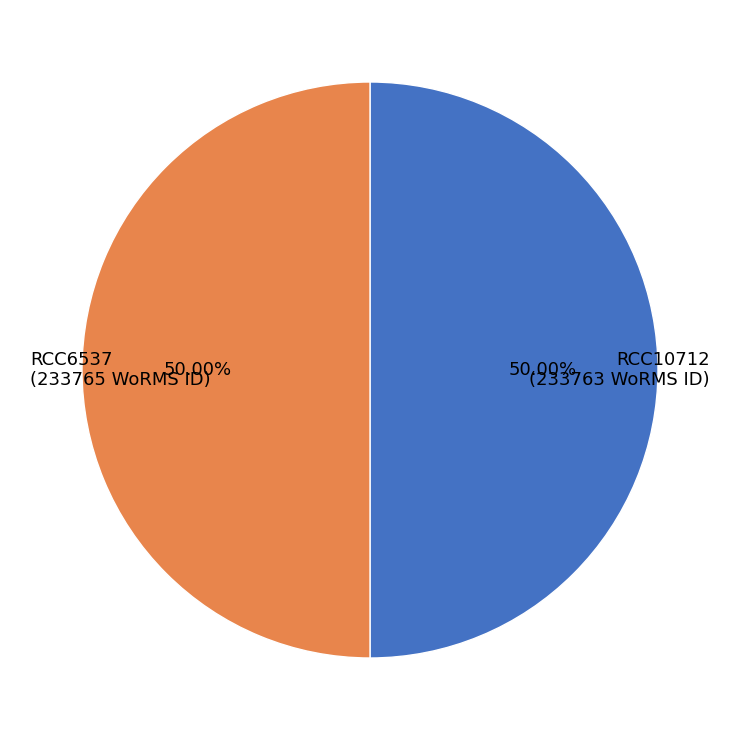

To the nearest percent, what is the combined percentage of RCC6537 and RCC10712?

100%